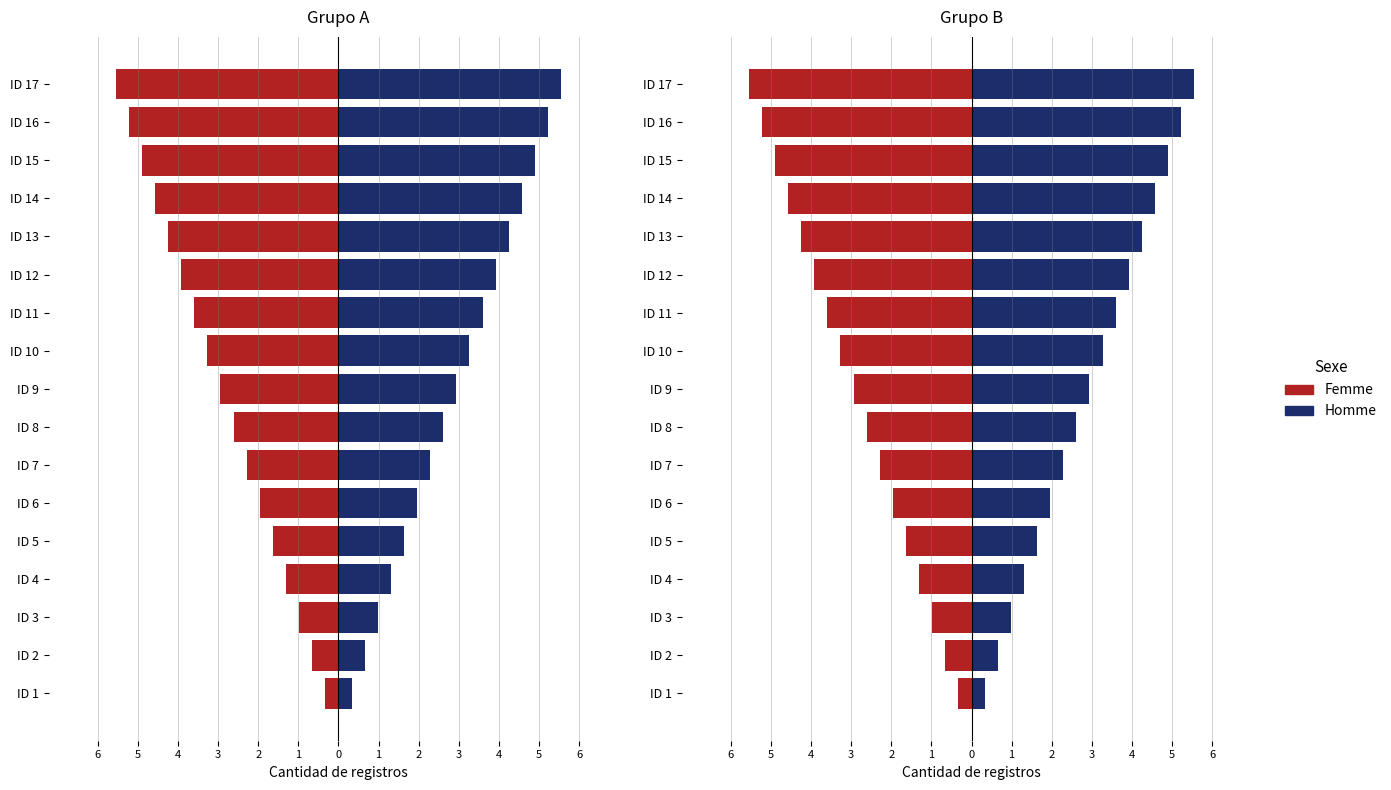

List the series in order of their peak value, highest first.

Homme, Femme